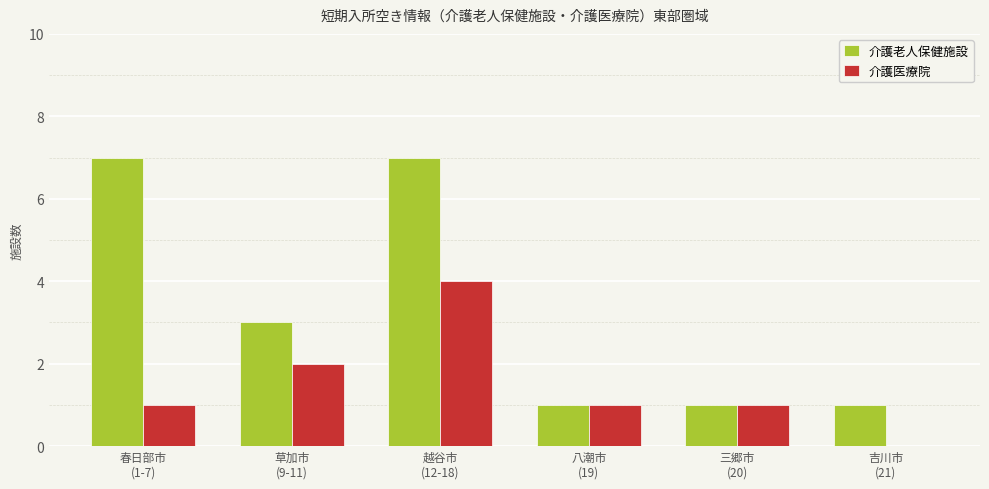

What is the maximum value shown in the chart?

7